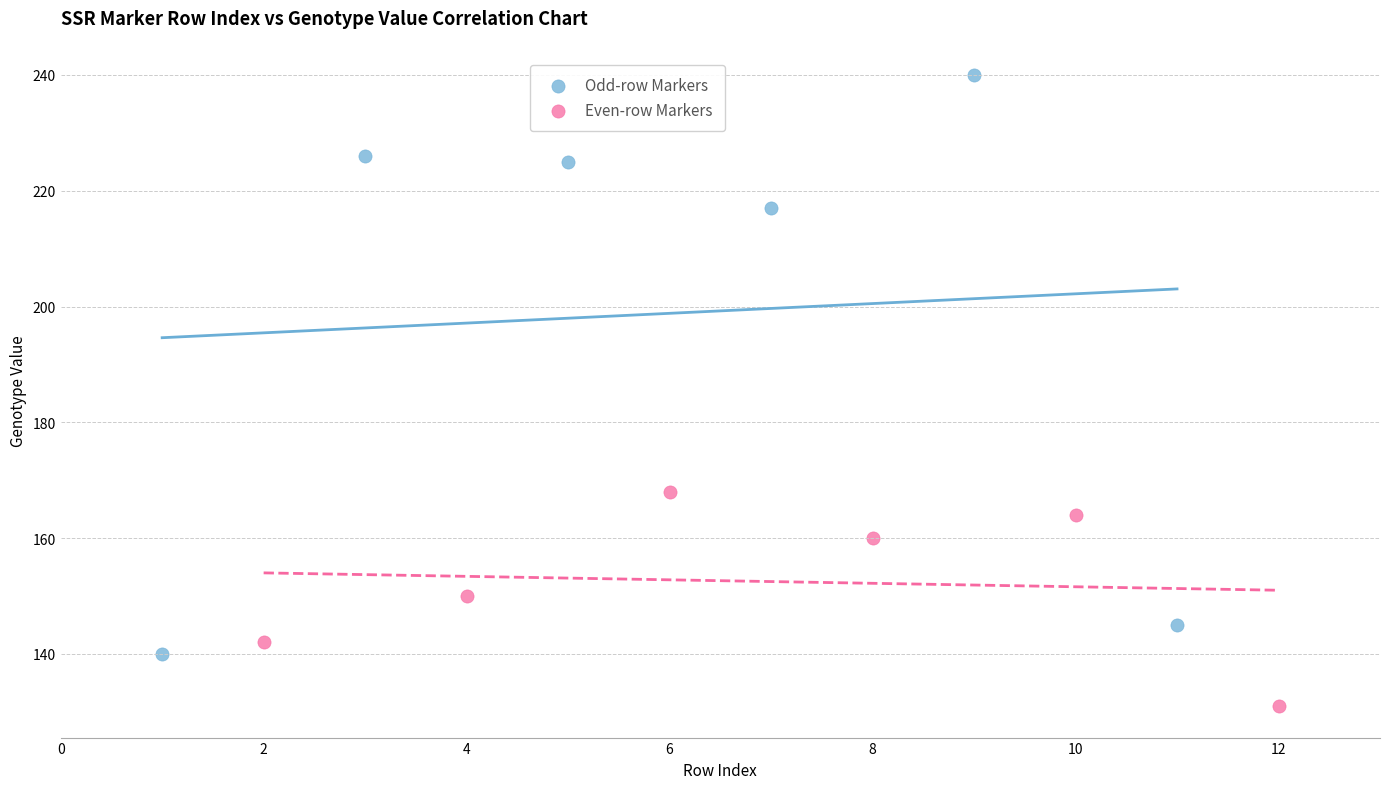

What are all the series names shown in the legend?

Odd-row Markers, Even-row Markers